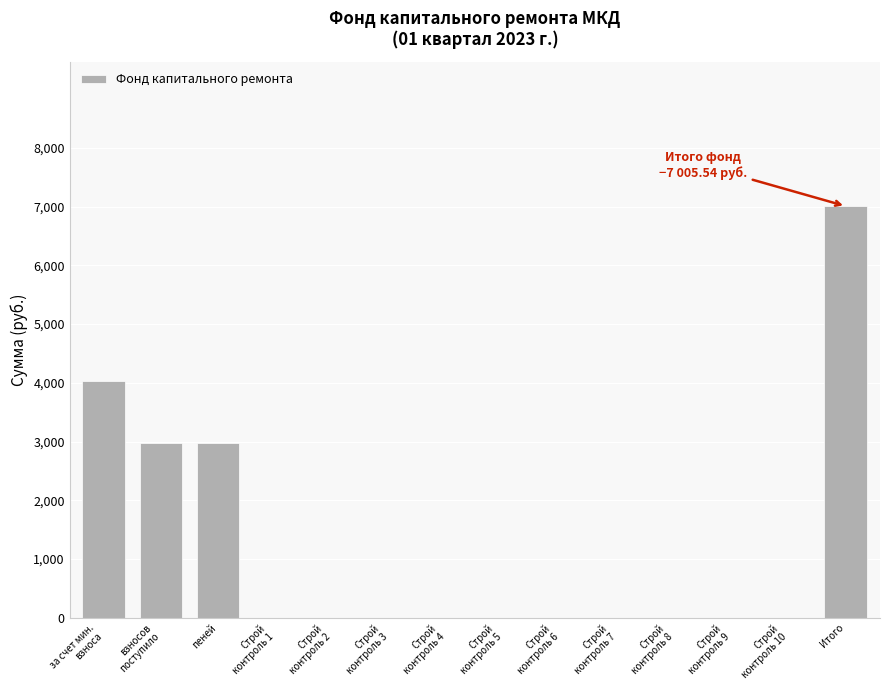

What is the sum of all values?

16990.4